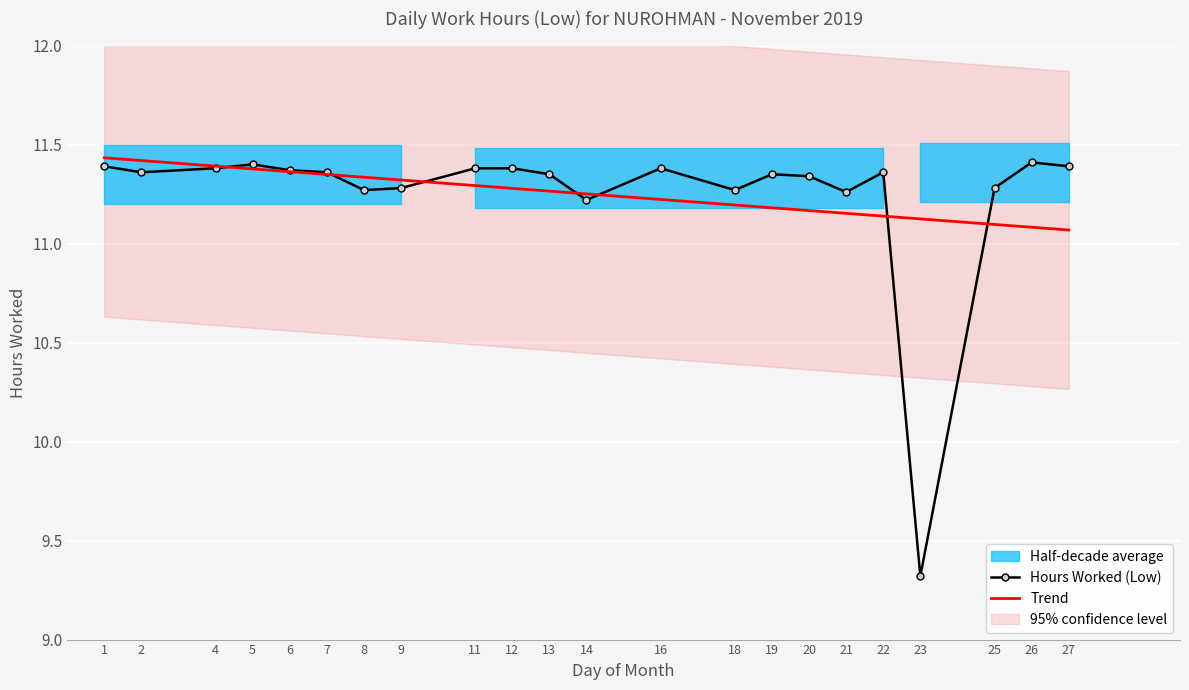

True or false: the data shows 2.8 at 23.

False